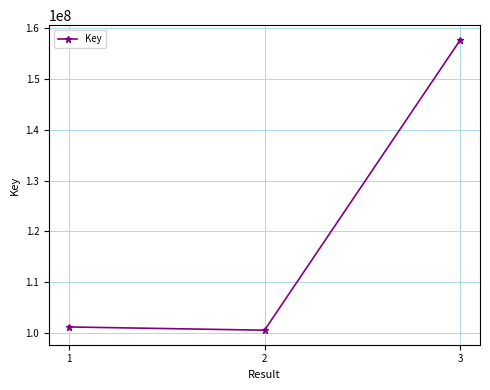

At which category does the chart reach its peak across all series?

3